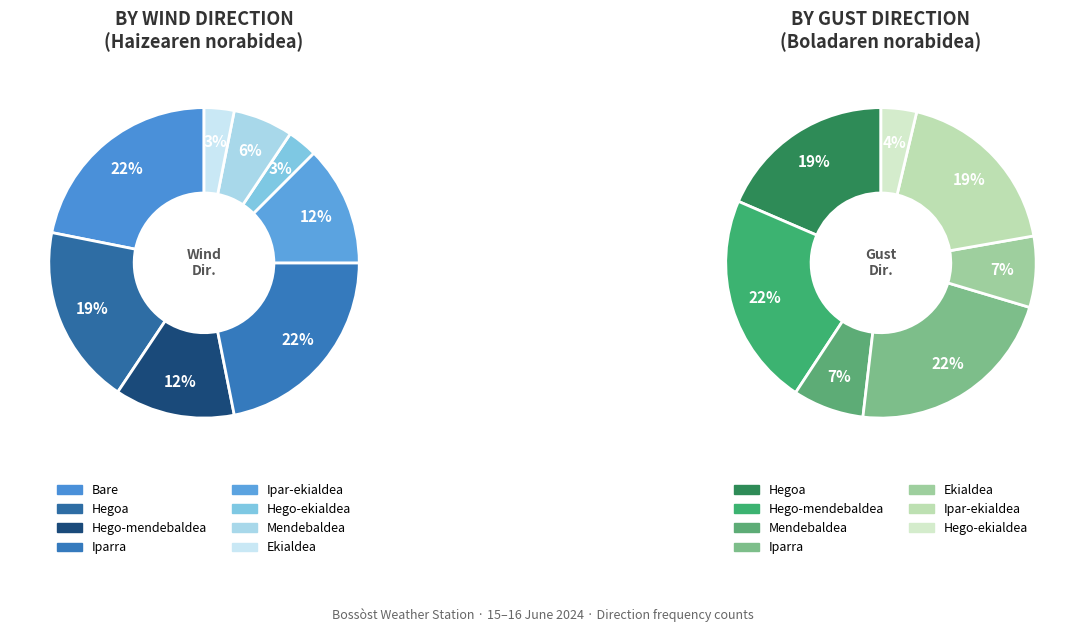

What is the ratio of the value at Hego-ekialdea to the value at Ipar-ekialdea?

0.2